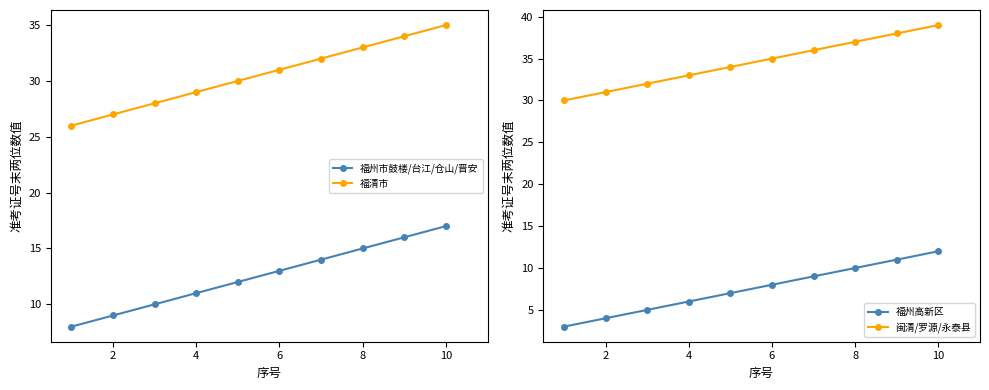

Reading right to left, transcribe all the data shown in this chart.

福州市鼓楼/台江/仓山/晋安: 17	16	15	14	13	12	11	10	9	8
福清市: 35	34	33	32	31	30	29	28	27	26
福州高新区: 12	11	10	9	8	7	6	5	4	3
闽清/罗源/永泰县: 39	38	37	36	35	34	33	32	31	30